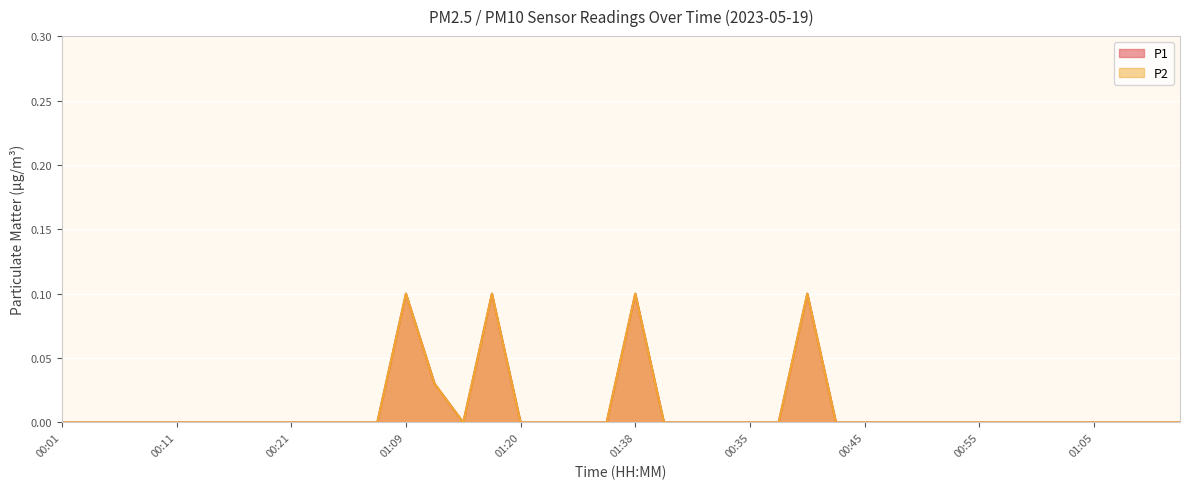

Which category has the lowest value across all series?

00:01